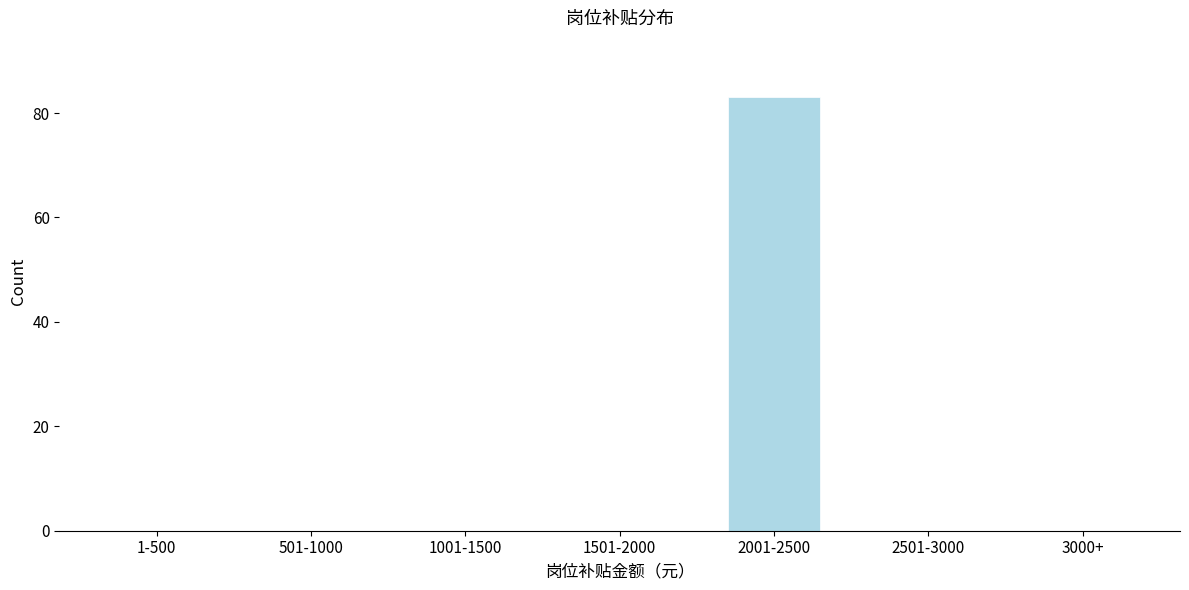

Reading right to left, transcribe all the data shown in this chart.

3000+=0	2501-3000=0	2001-2500=83	1501-2000=0	1001-1500=0	501-1000=0	1-500=0